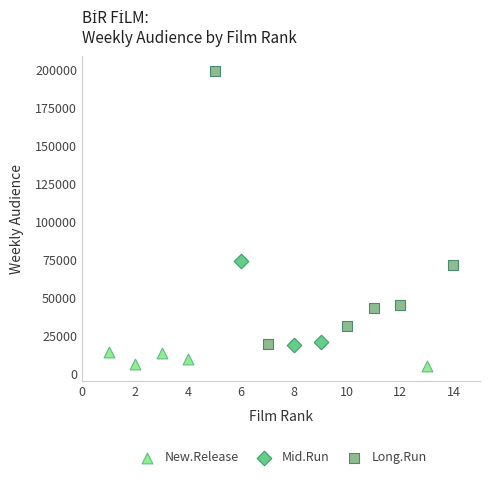

Which series contains the lowest Y value?

New.Release